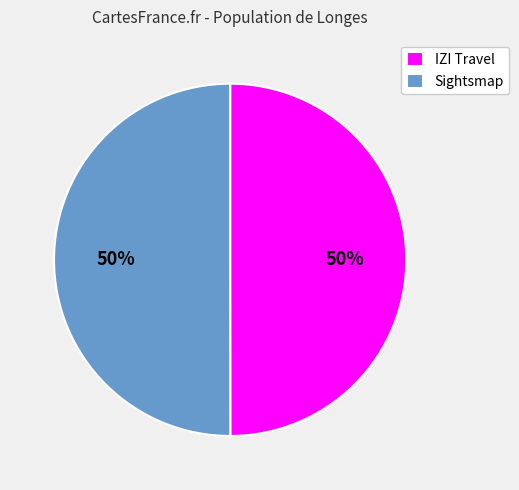

Combined, do Sightsmap and IZI Travel account for over 50%?

Yes